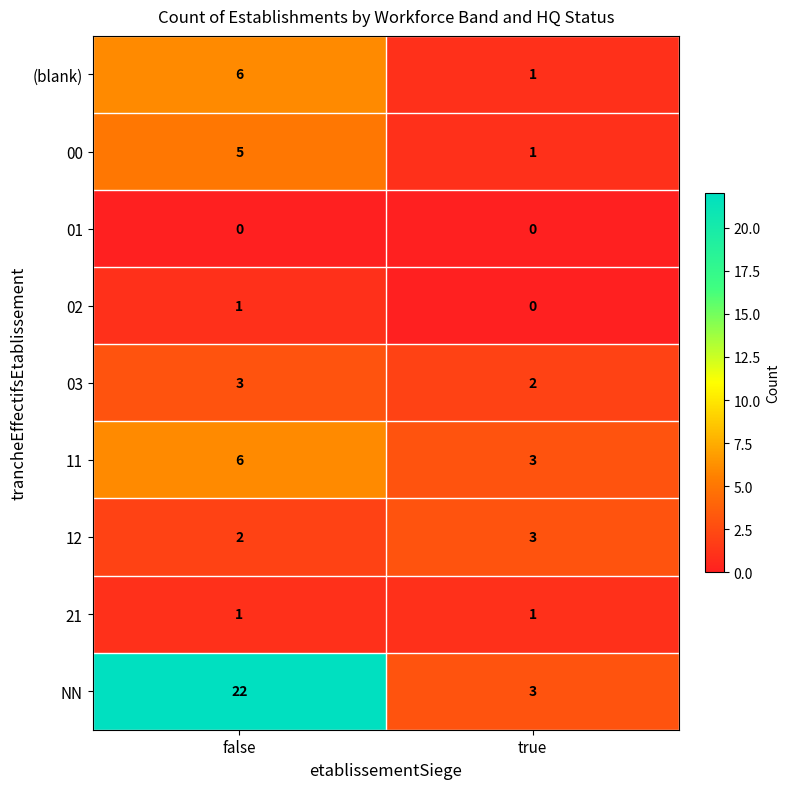

Is it true that 03 equals 3 at false?

True